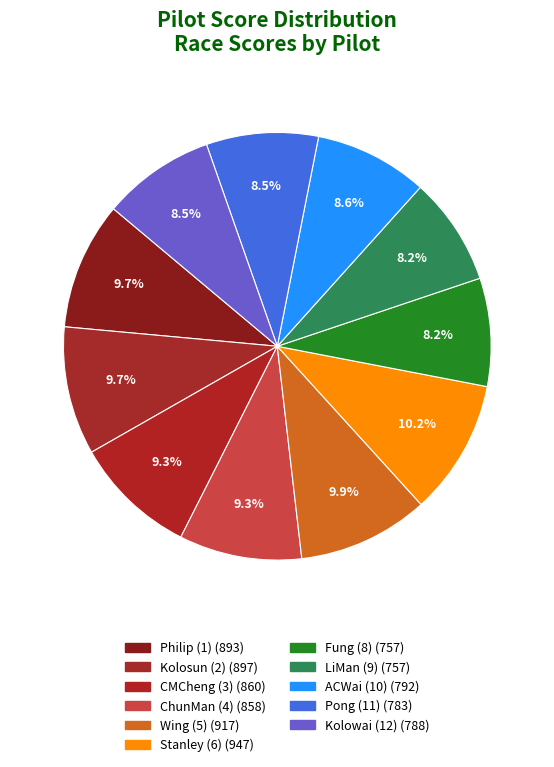

Count the number of slices in the pie.

11